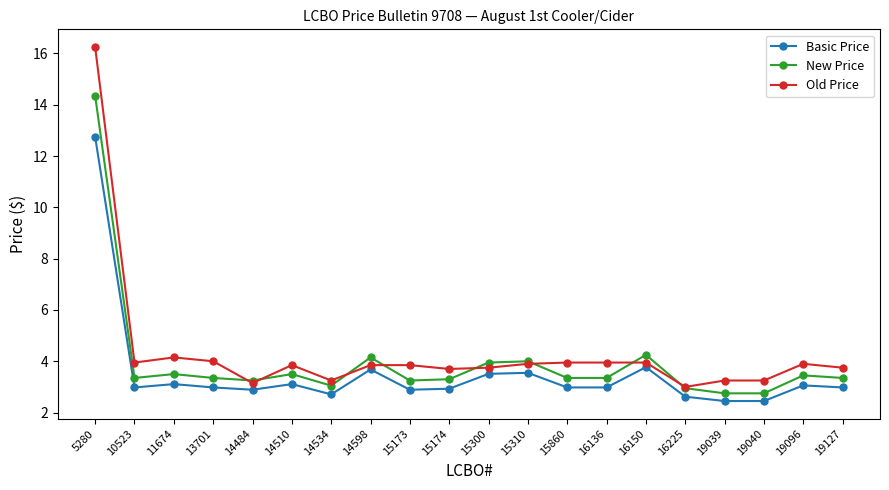

List the series in order of their overall mean, highest first.

Old Price, New Price, Basic Price